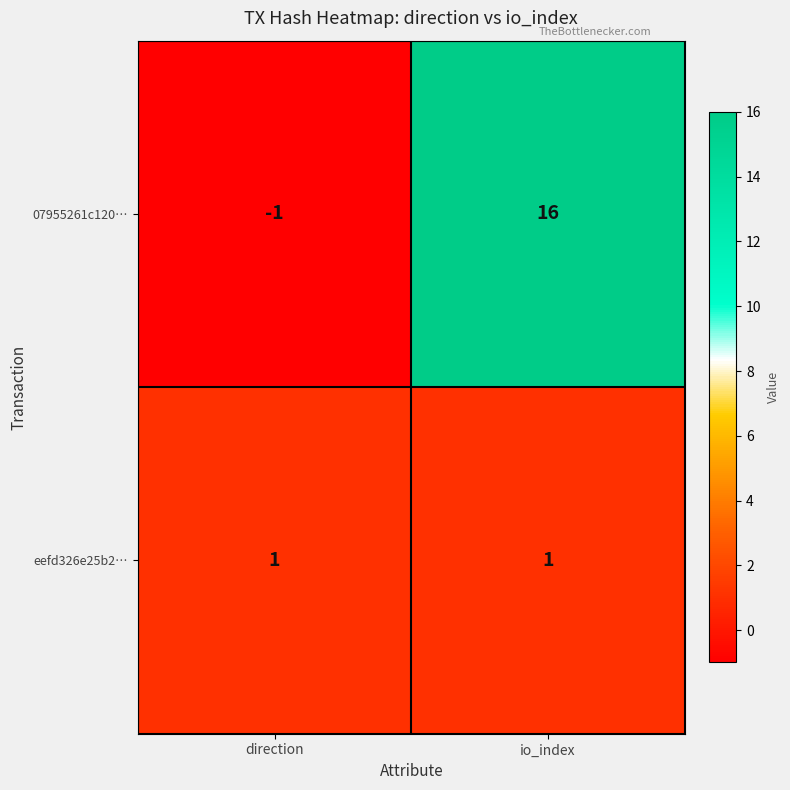

What is the spread (max minus min) of values at io_index?

15